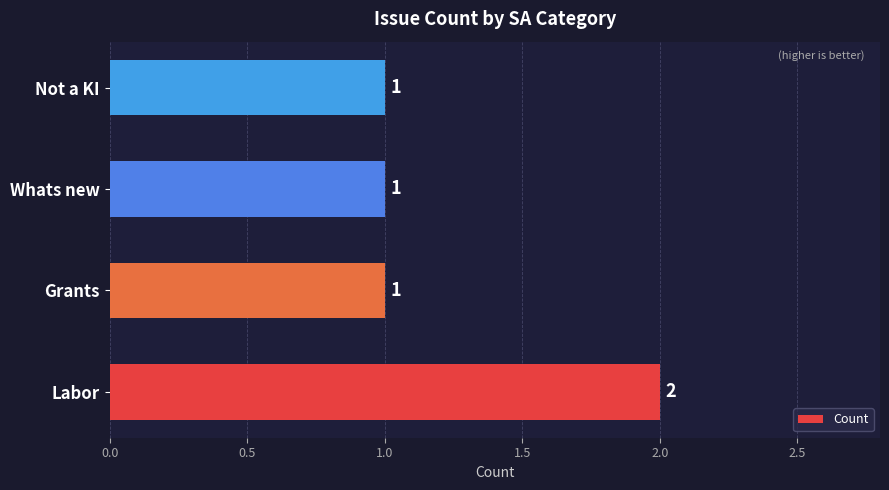

How many values are between 1 and 2?

4